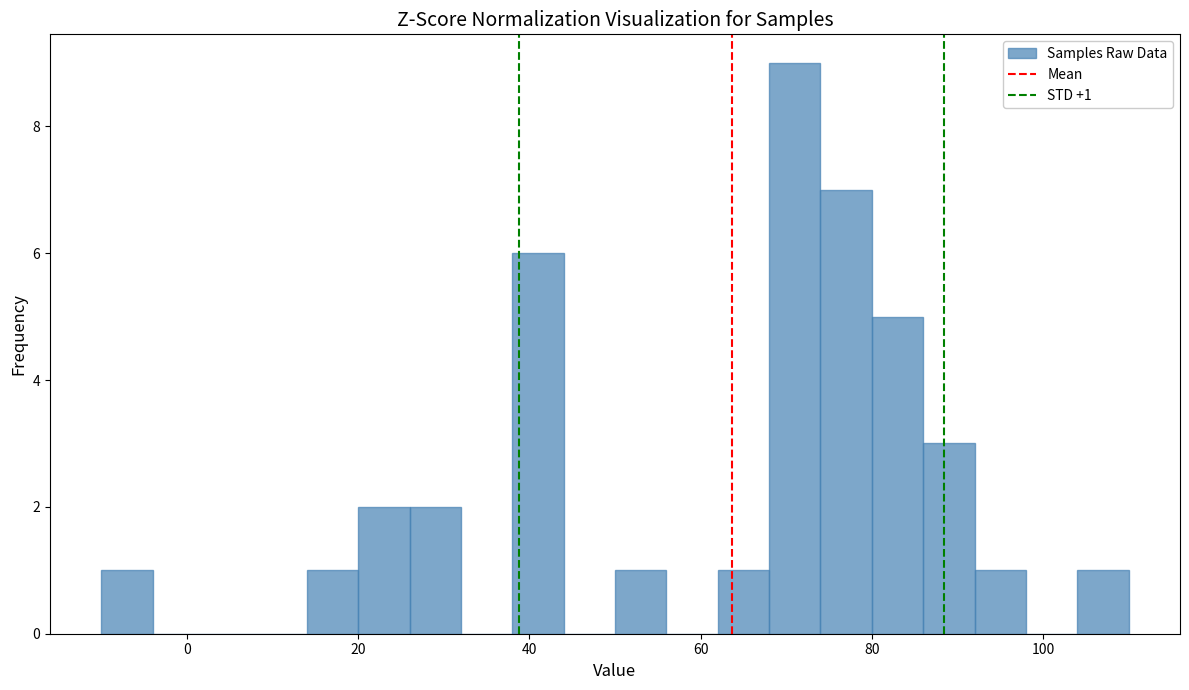

Read against the x-axis, roughly where is the centre of the tallest bar?

72